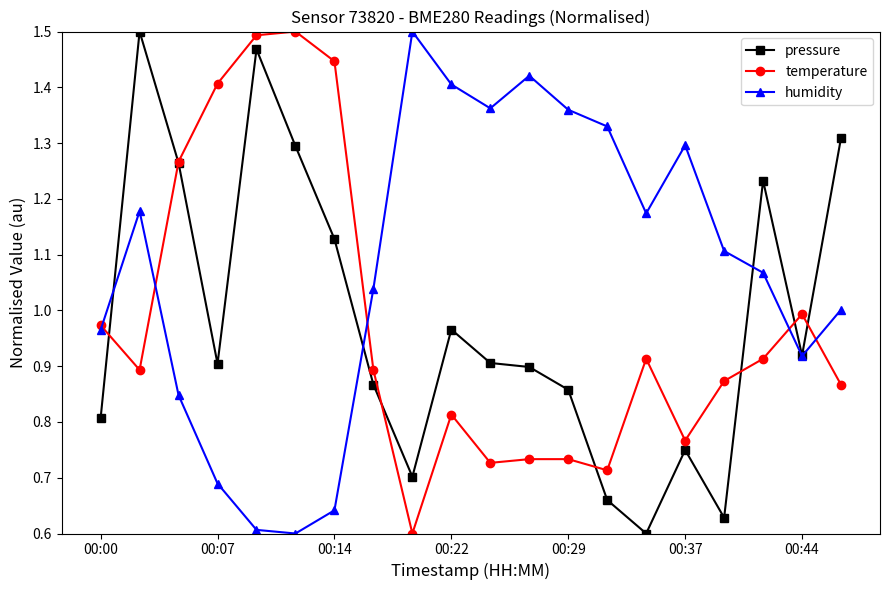

True or false: pressure has more than 0 points higher than both neighbors.

True